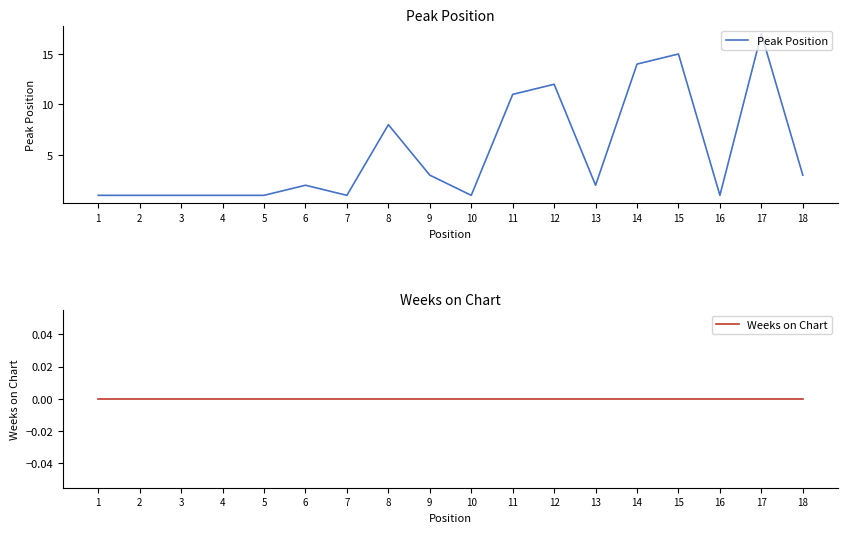

What is the difference between the highest and lowest values at 2?

1